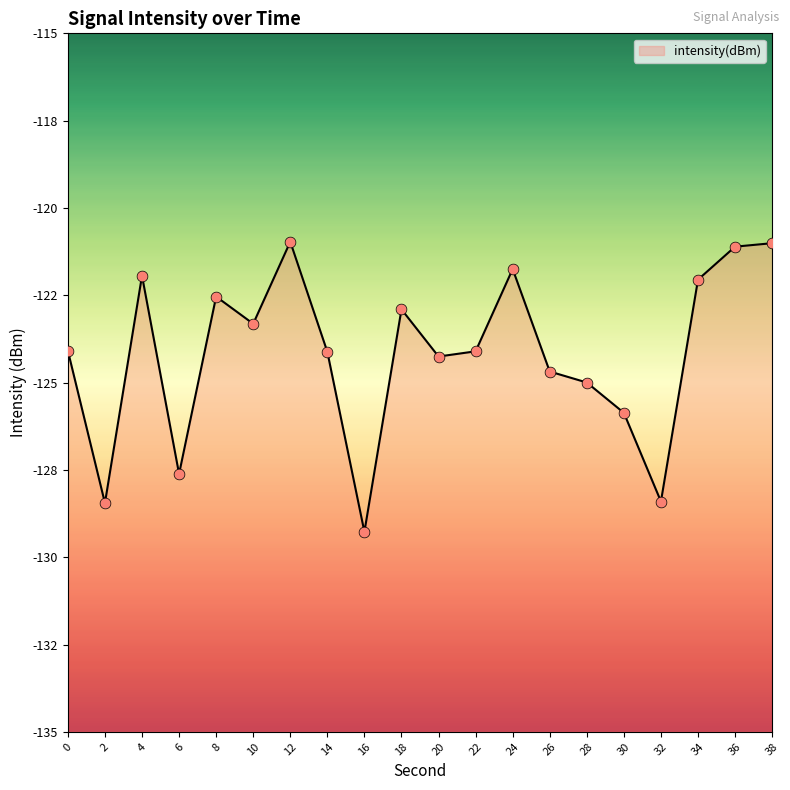

Between 32 and 22, which is larger?

22